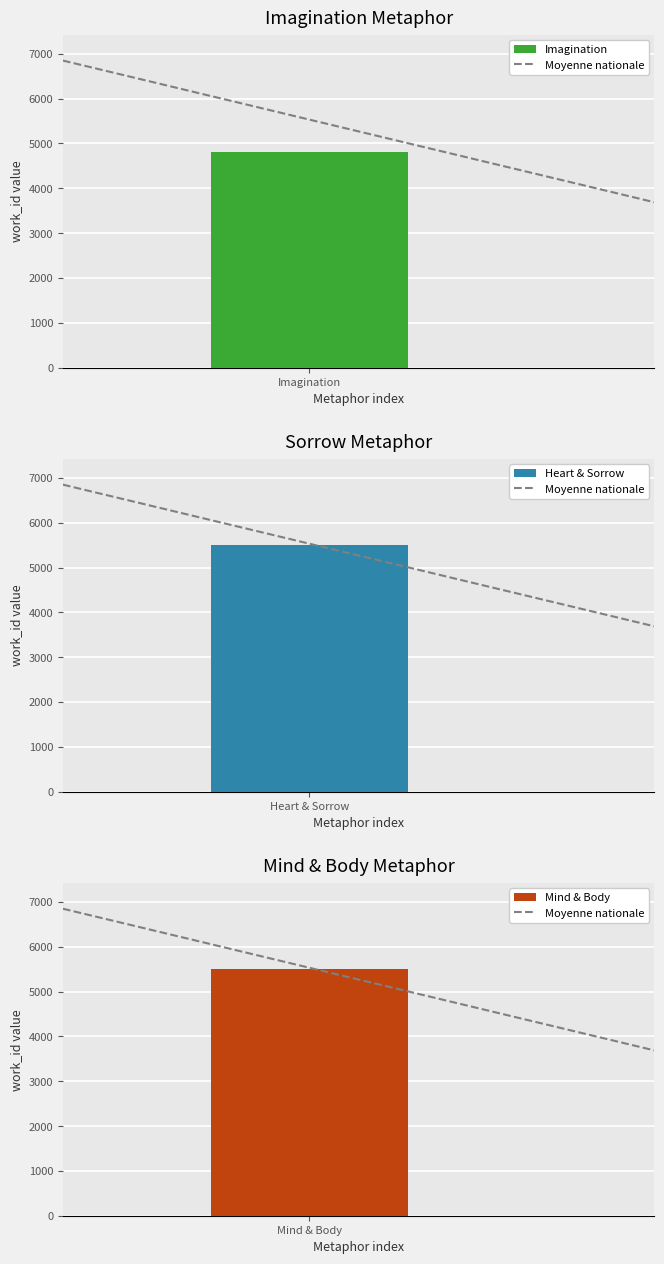

Does the chart contain stacked bars?

No